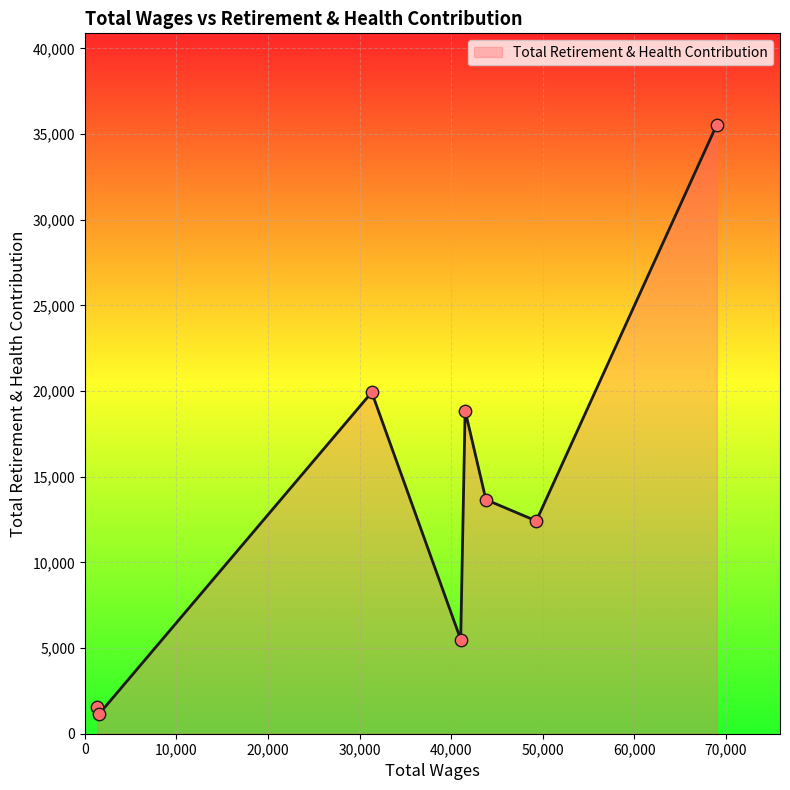

How many interior local peaks (higher than both neighbors) does the data have?

2